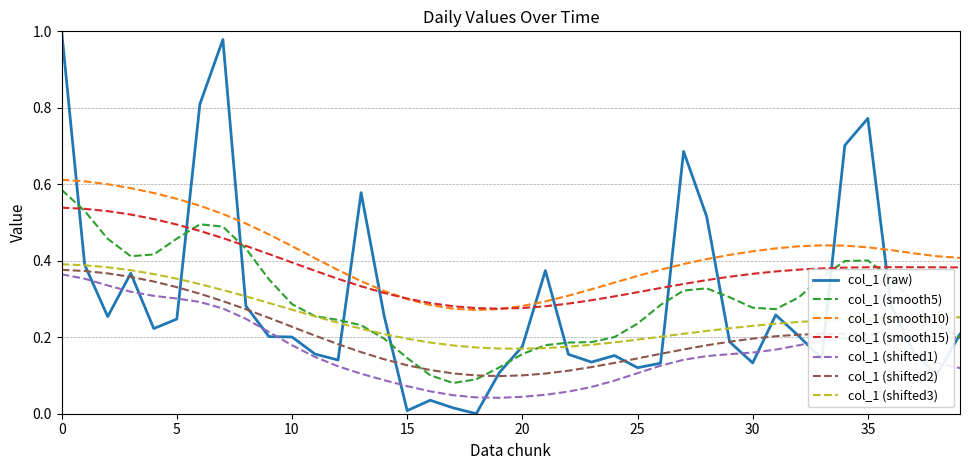

How many series are shown in this chart?

7